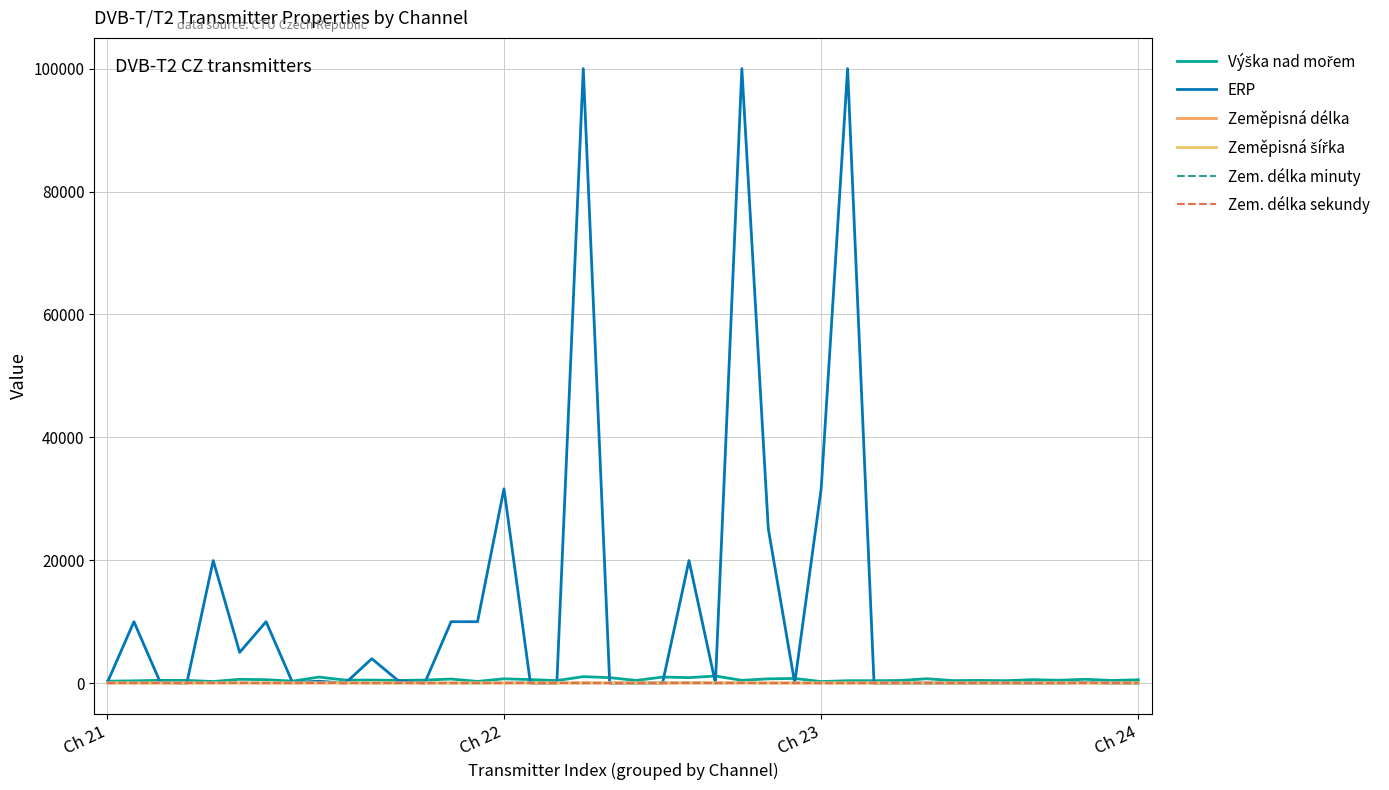

Does the chart have visible grid lines?

Yes